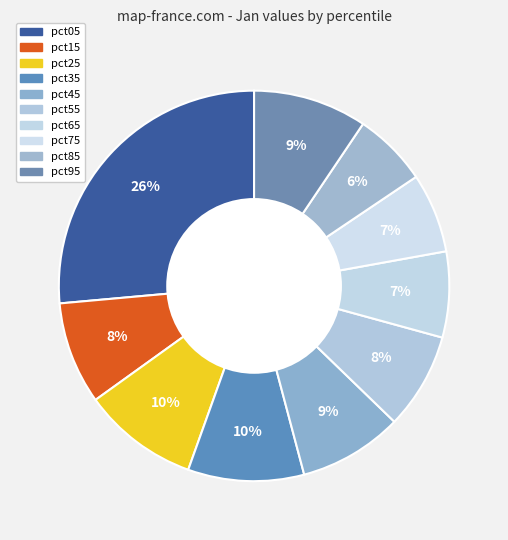

How many slices are in this pie chart?

10